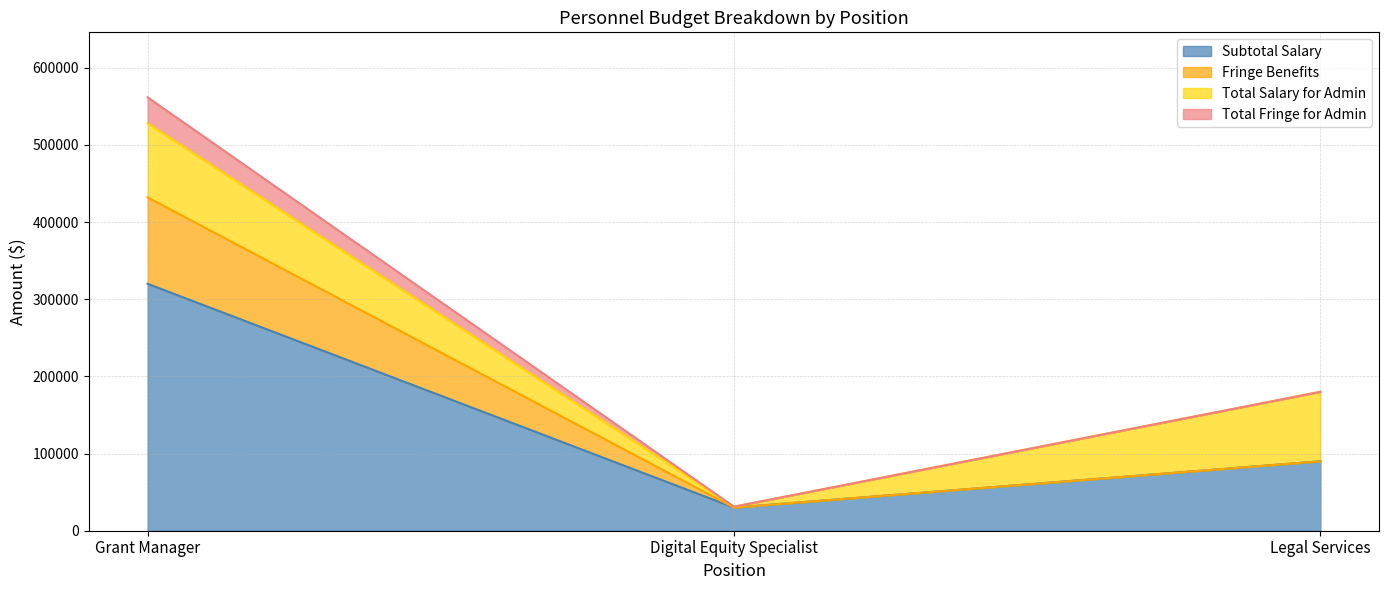

At which label is Subtotal Salary closest to 175000?

Legal Services